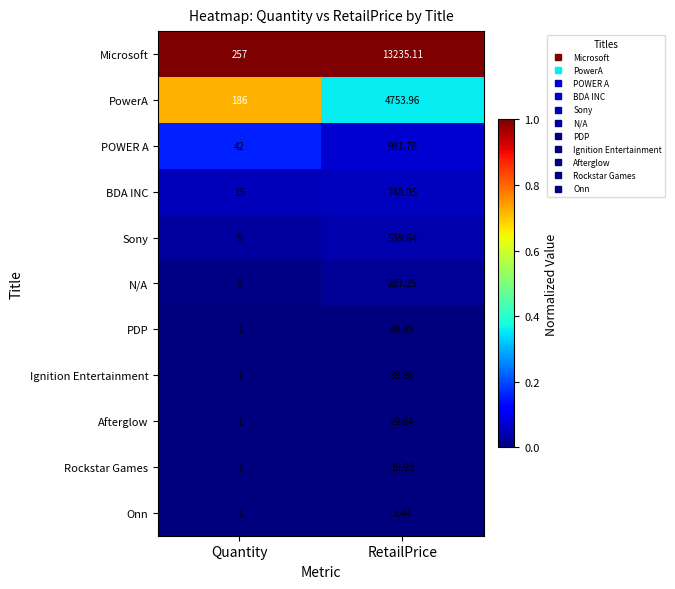

Between Quantity and RetailPrice, which series saw the biggest shift?

Microsoft